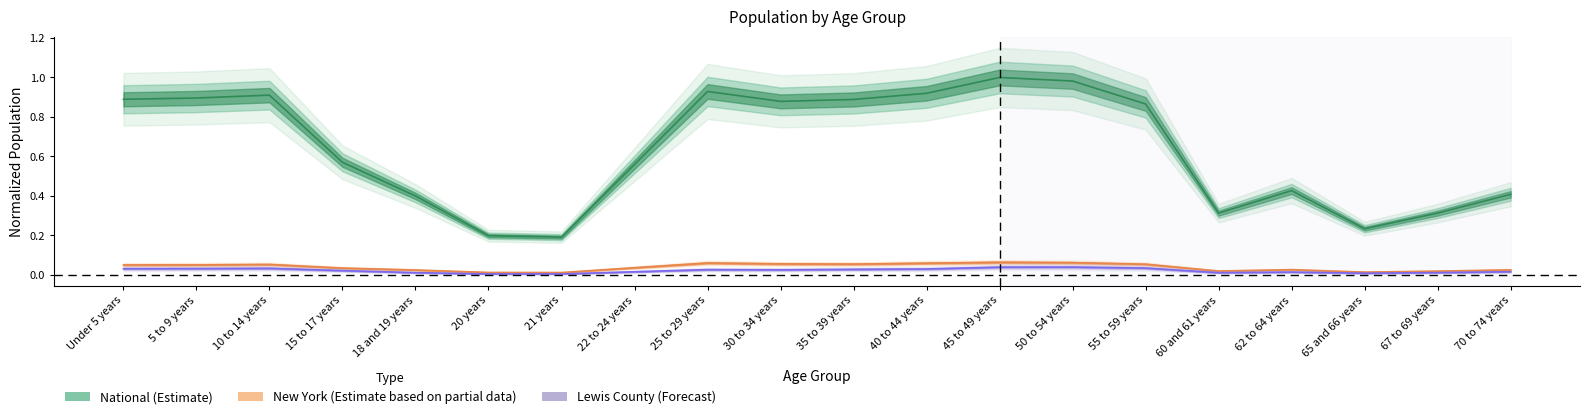

Does the chart display data point markers on the line(s)?

No